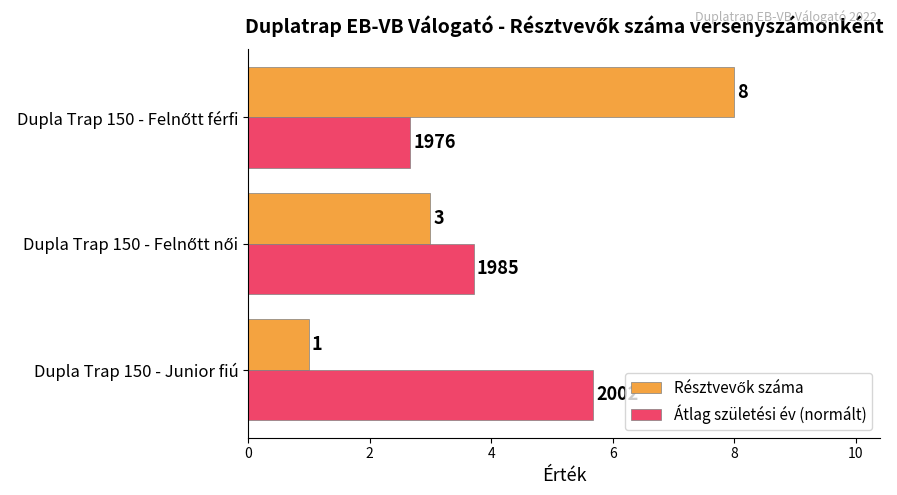

What is the maximum value shown in the chart?

8.0